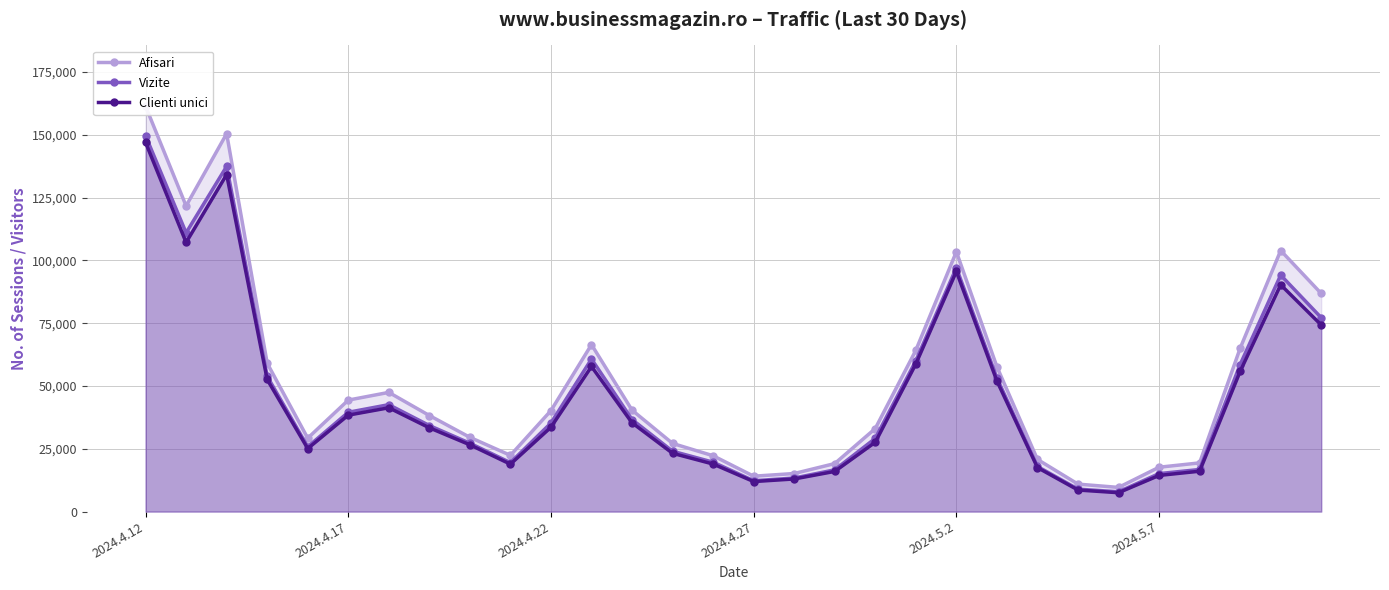

In Vizite, how many points are lower than both neighbors (excluding endpoints)?

5